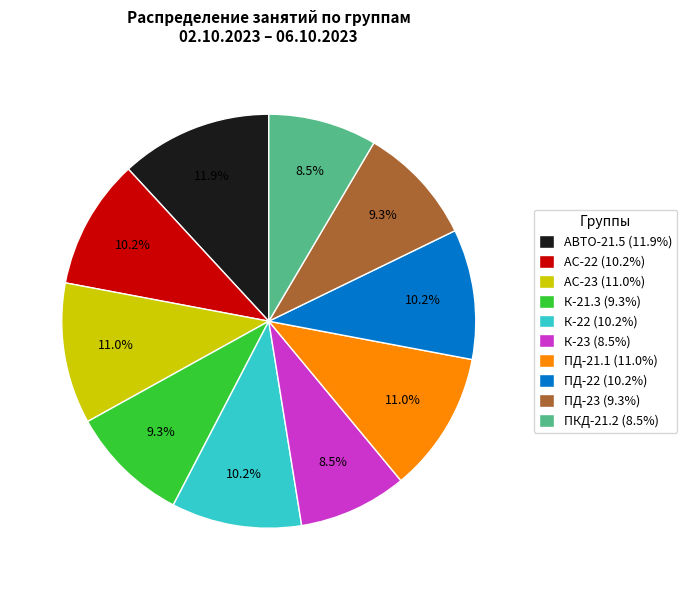

What is the ratio of the value at АС-22 (10.2%) to the value at ПД-21.1 (11.0%)?

0.9